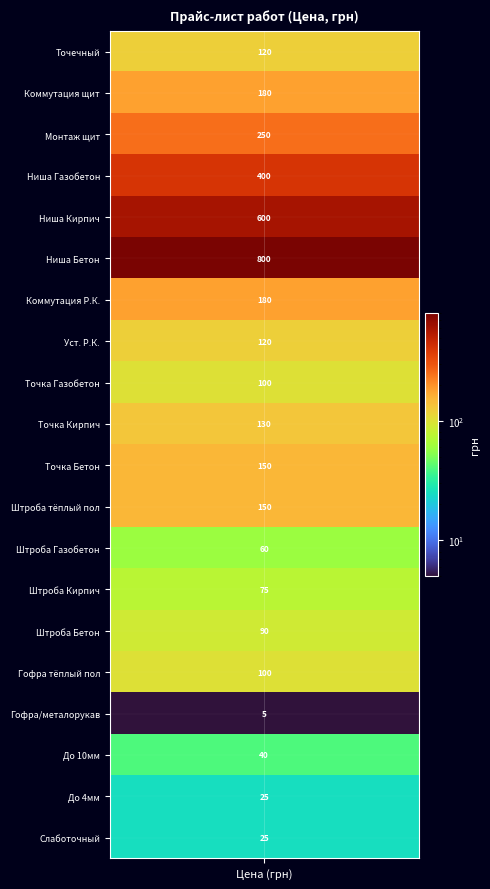

At which category is the sum across all series the highest?

Ниша Бетон